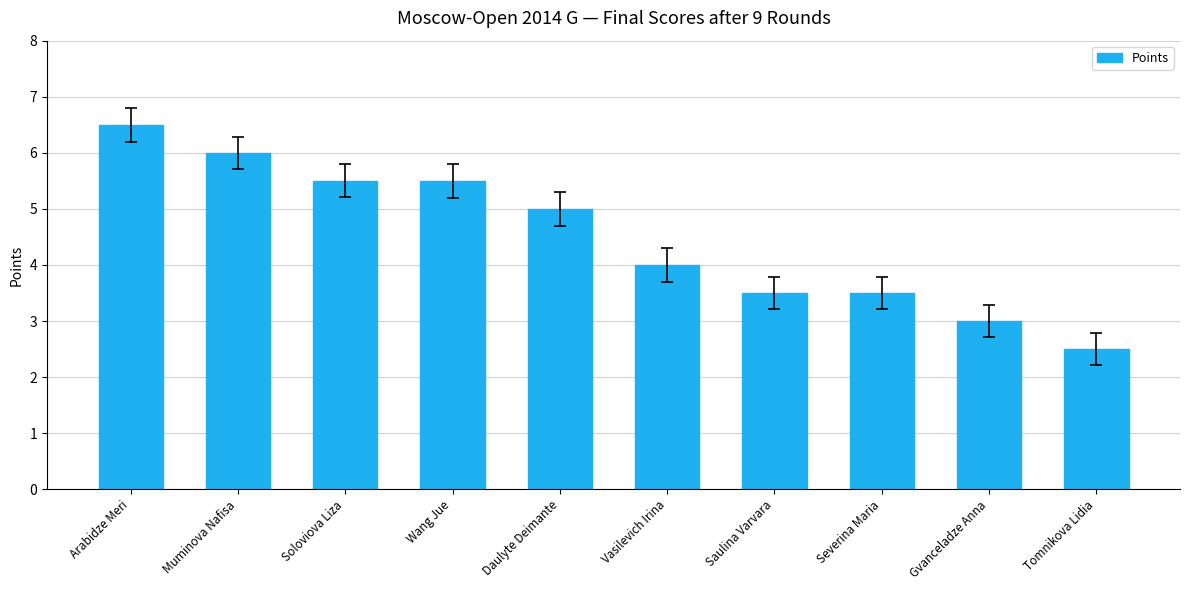

What is the value of the 1st bar from the left?

6.5